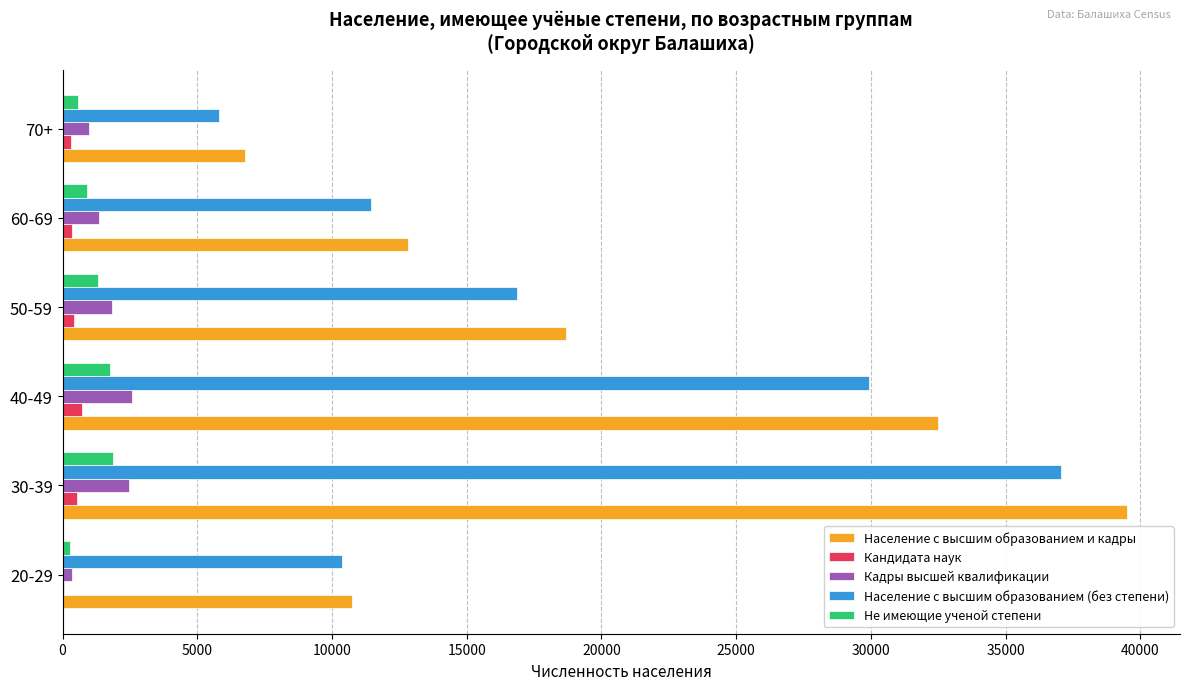

What is the average value of the Население с высшим образованием и кадры series?

20172